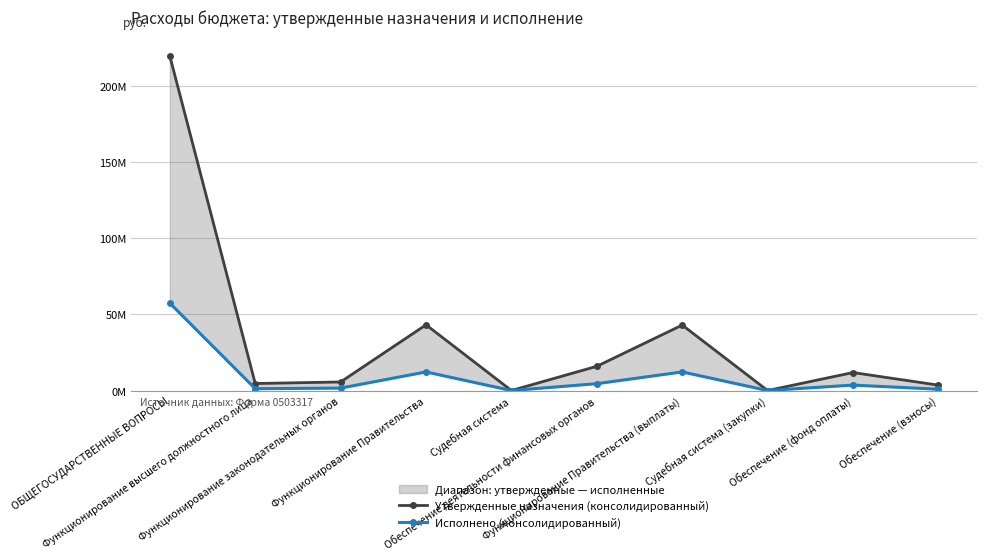

In Исполнено (консолидированный), how many points are higher than both neighbors (excluding endpoints)?

3